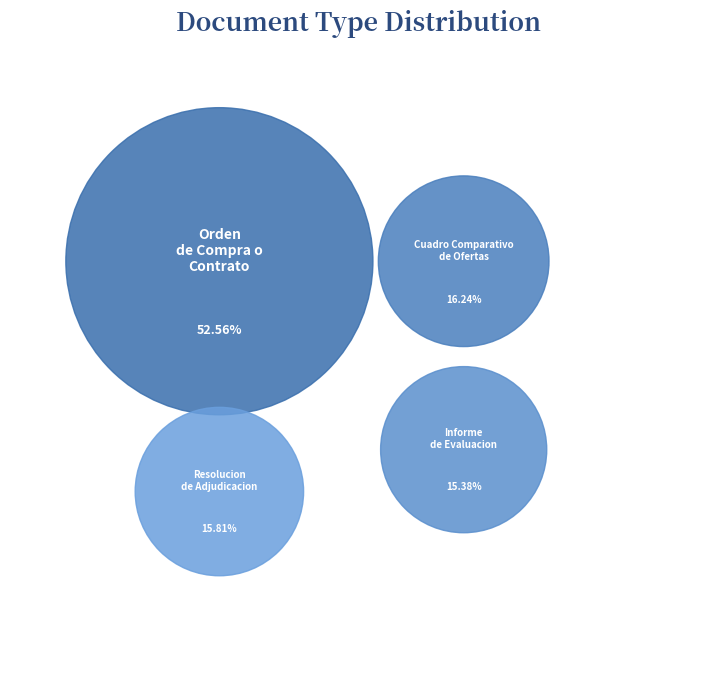

To the nearest percent, what percentage of the pie is Orden de Compra o Contrato?

53%